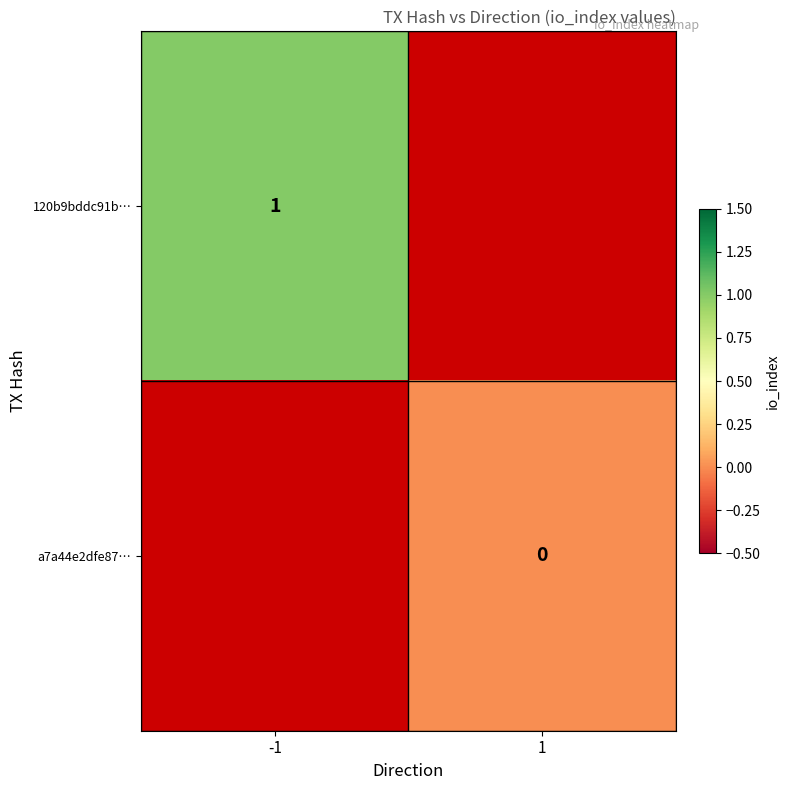

Which has a higher value, -1 or 1?

1